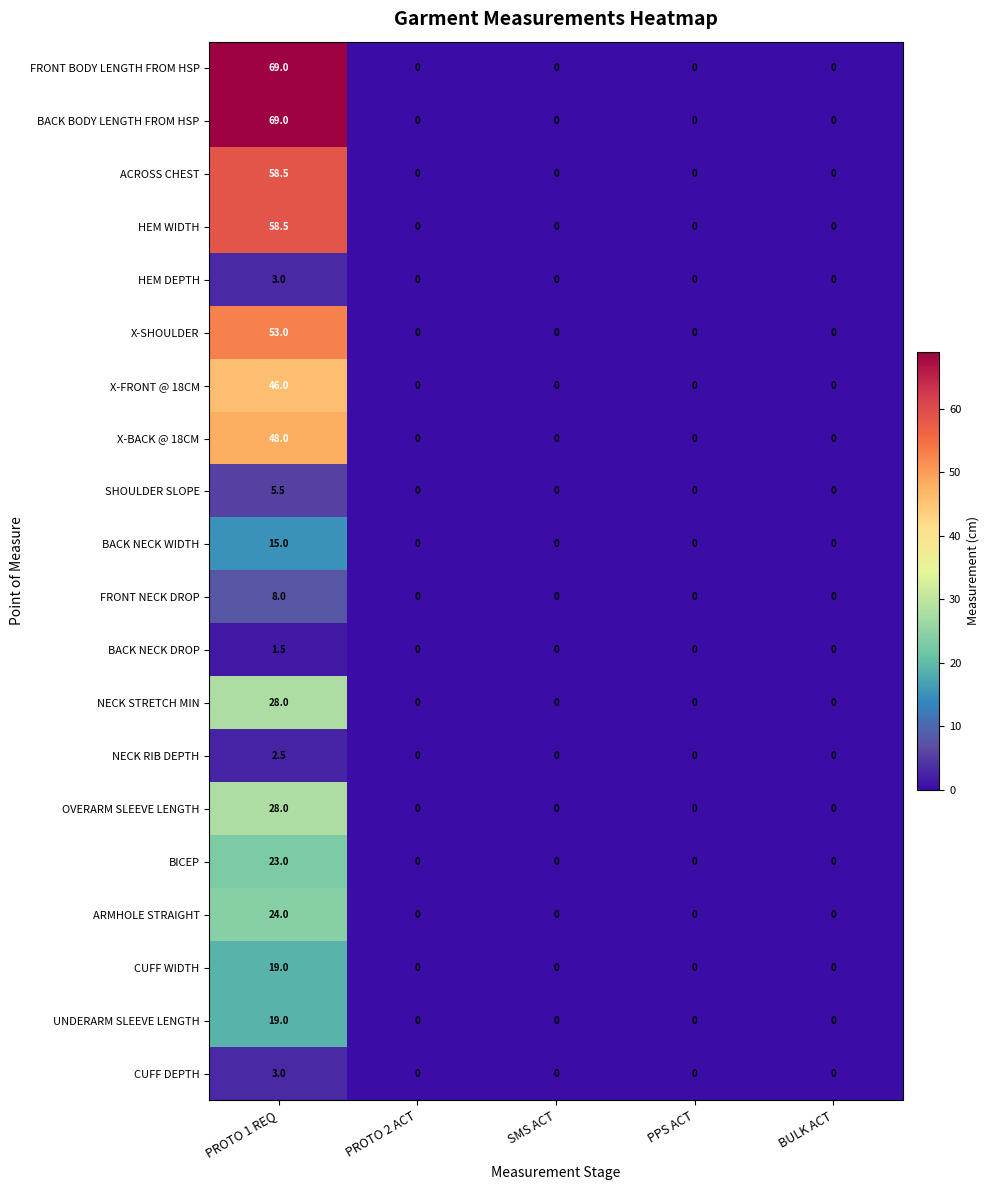

What is the sum of the NECK RIB DEPTH values at PROTO 1 REQ and BULK ACT?

2.5